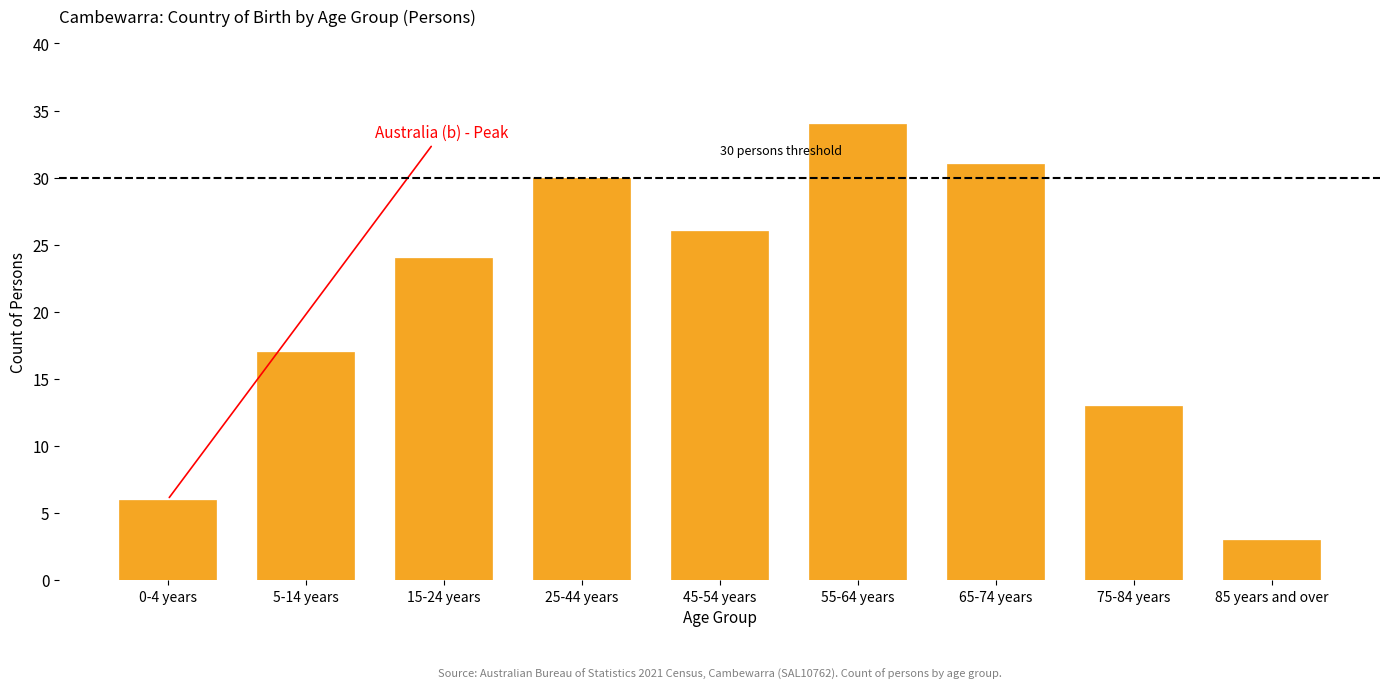

Reading left to right, transcribe all the data shown in this chart.

0-4 years=6	5-14 years=17	15-24 years=24	25-44 years=30	45-54 years=26	55-64 years=34	65-74 years=31	75-84 years=13	85 years and over=3